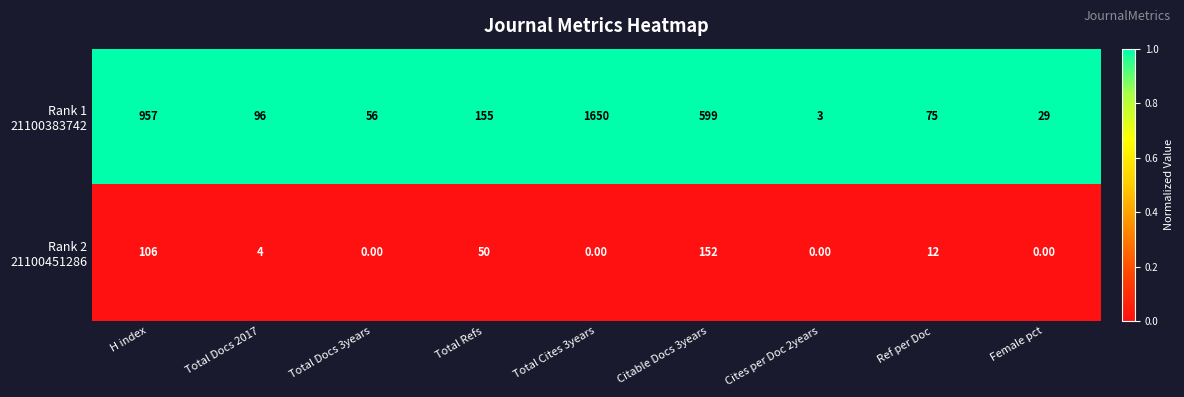

What is the spread (max minus min) of values at Total Docs 2017?

92